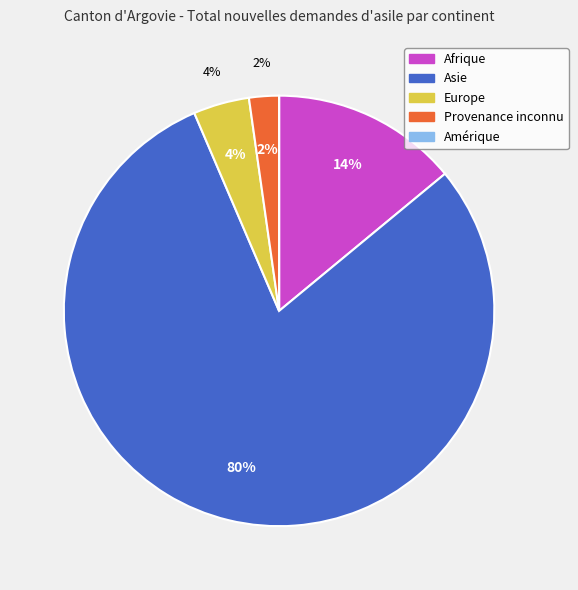

What is the ratio of the value at Provenance inconnu to the value at Europe?

0.5